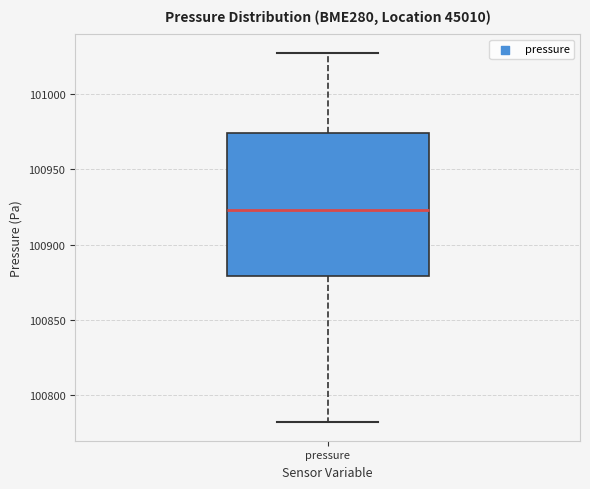

Transcribe this box plot: give where the median line is, the range the box spans, and where the two whiskers end, as read against the y-axis. The values are not printed on the chart, so give them approximately, as read against the axis.

median 100925, box 100880 to 100975, whiskers 100780 to 101025